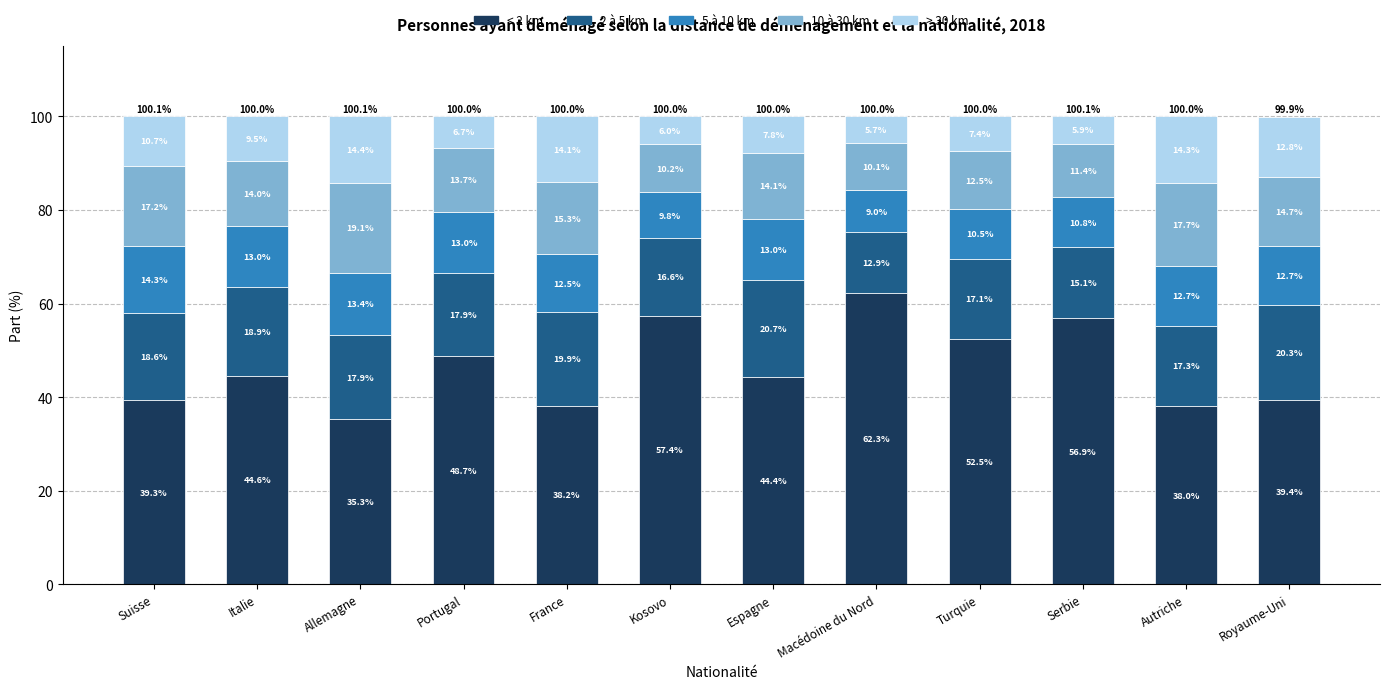

What is the approximate value of < 2 km at Macédoine du Nord?

62.3